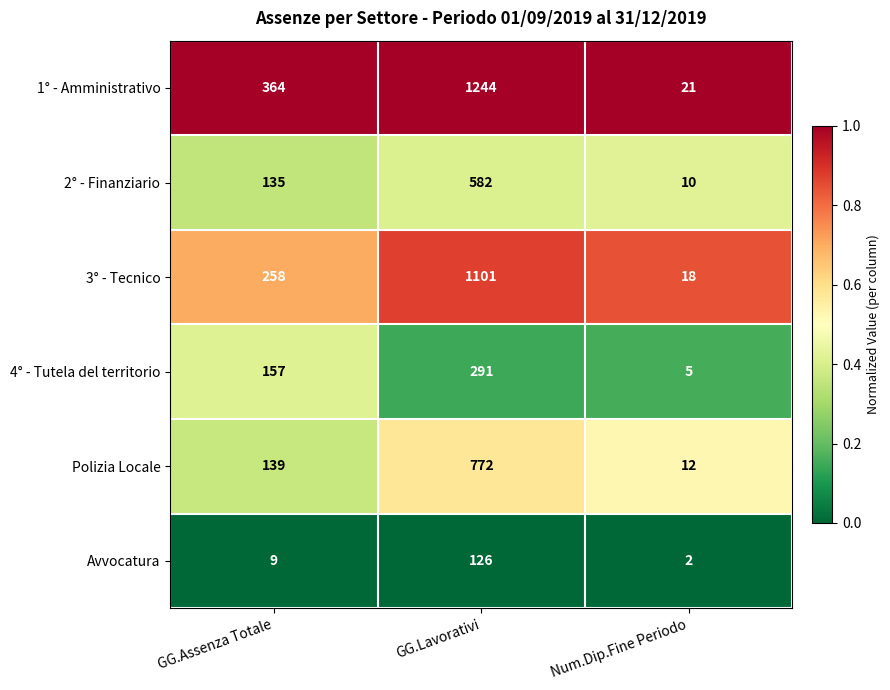

The 4° - Tutela del territorio series shows 1 at Num.Dip.Fine Periodo. True or false?

False